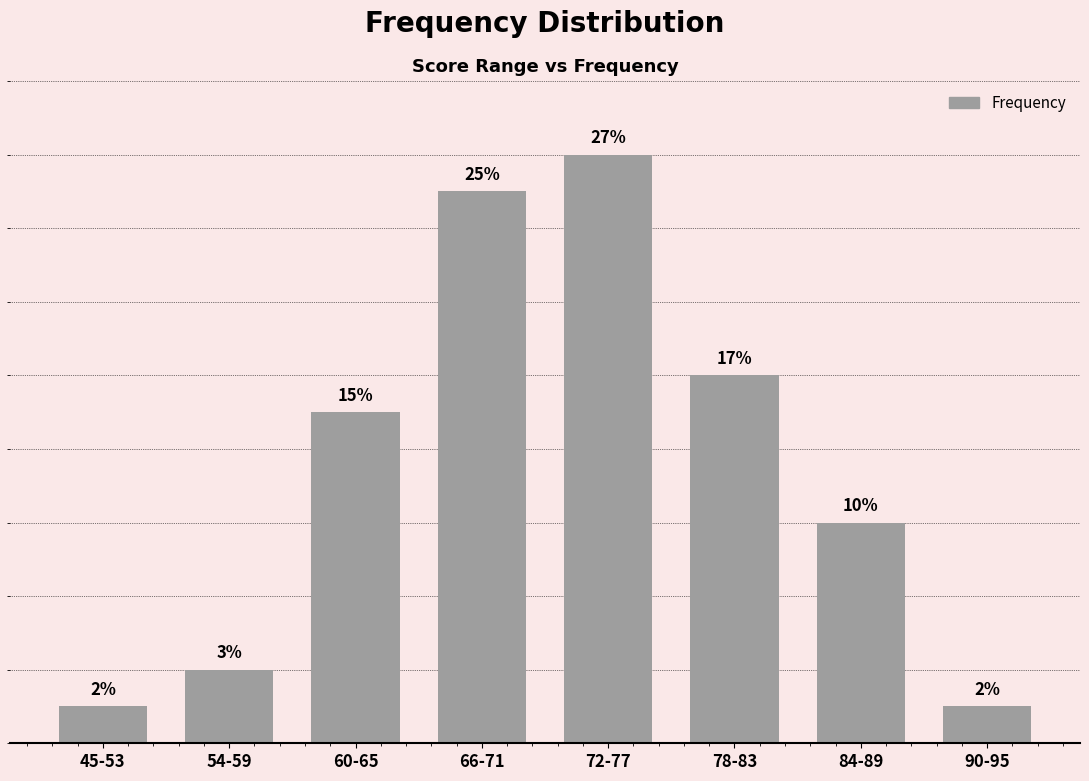

At which label is the value closest to 8?

60-65